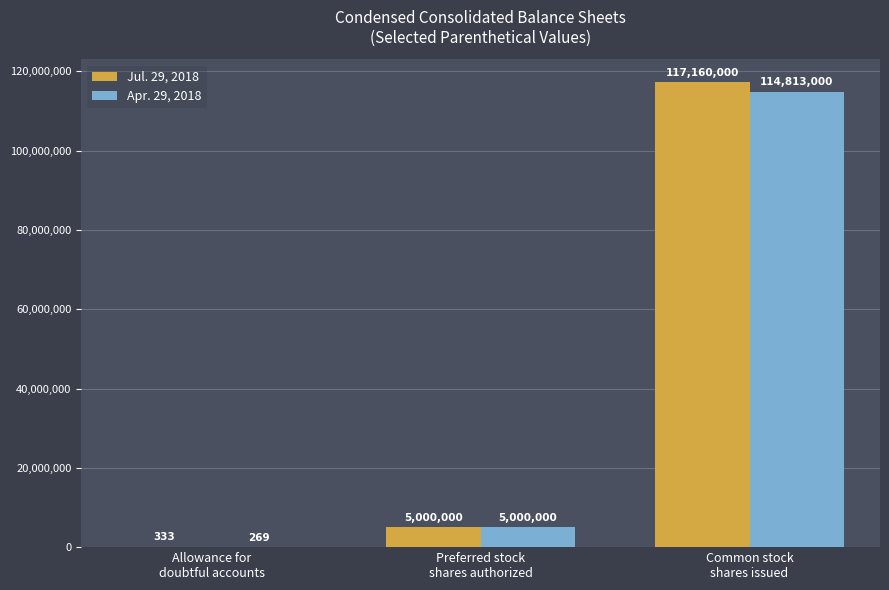

Reading left to right, transcribe all the data shown in this chart.

Jul. 29, 2018: Allowance for
doubtful accounts=333	Preferred stock
shares authorized=5000000	Common stock
shares issued=117160000
Apr. 29, 2018: Allowance for
doubtful accounts=269	Preferred stock
shares authorized=5000000	Common stock
shares issued=114813000